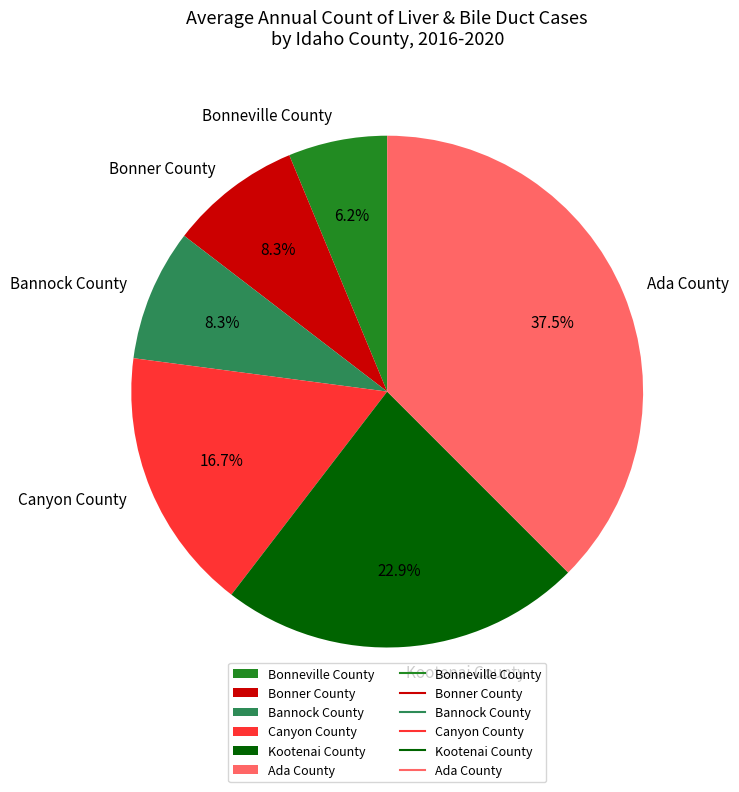

To the nearest percent, what is the average slice percentage?

17%